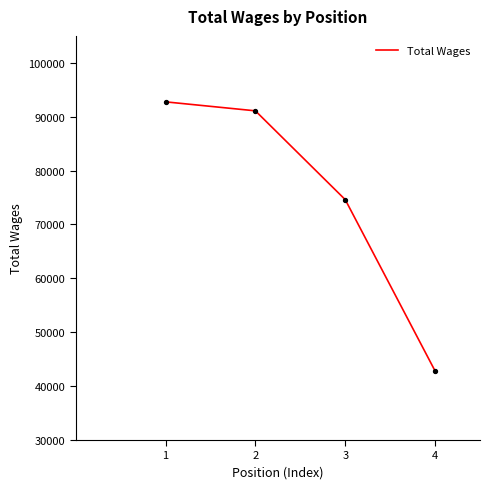

What is the change in value from 1 to 3?

-18147